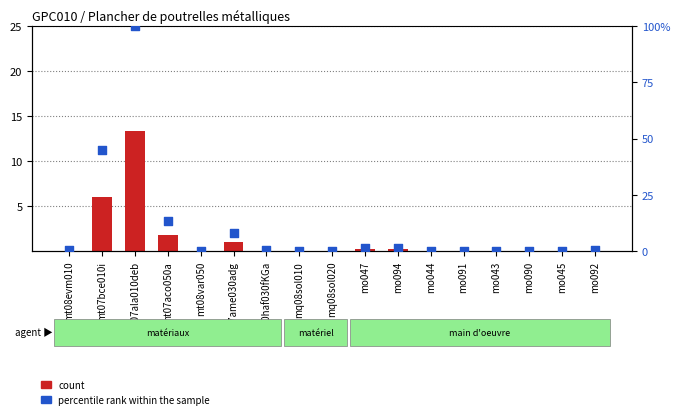

What is the total value across all series at mo092?

0.8